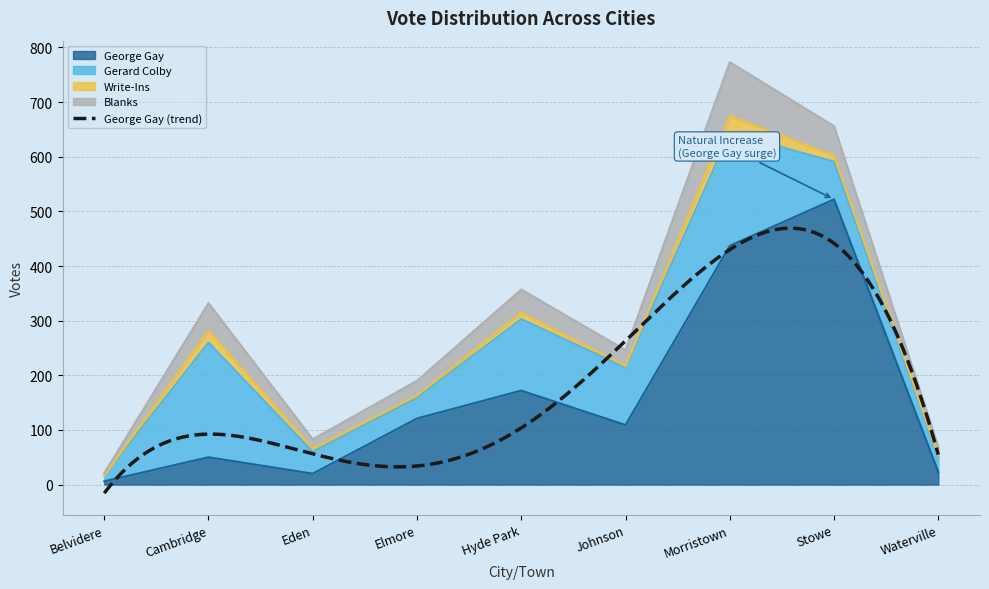

What is the label of the 8th point from the right?

Cambridge